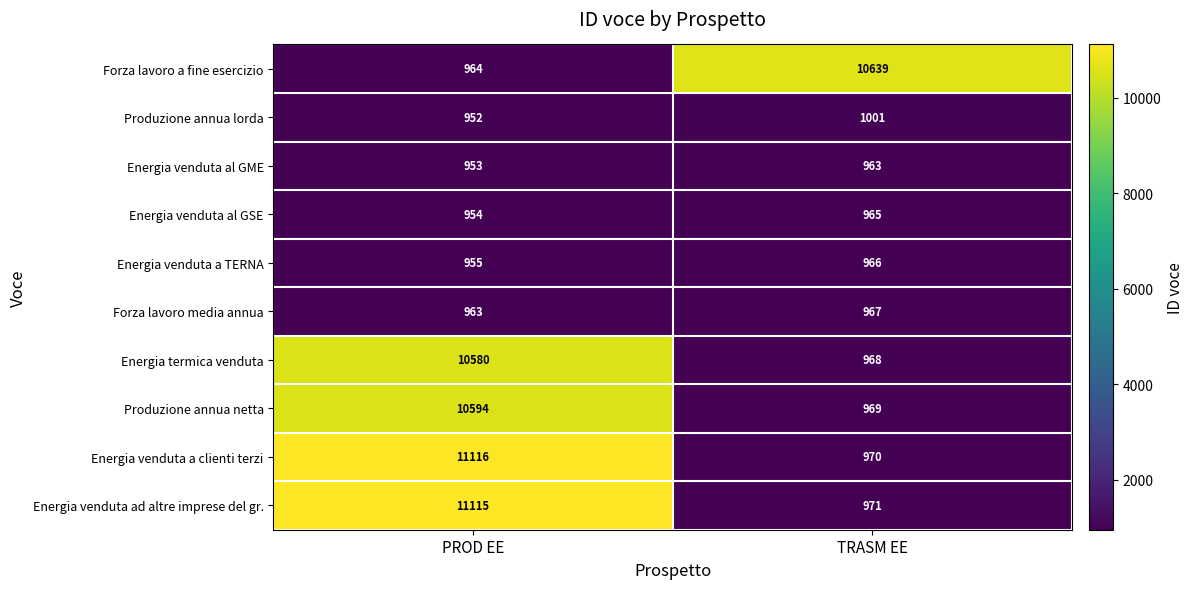

Is the value of Energia venduta a clienti terzi at PROD EE greater than the value of Energia venduta al GSE at TRASM EE?

Yes